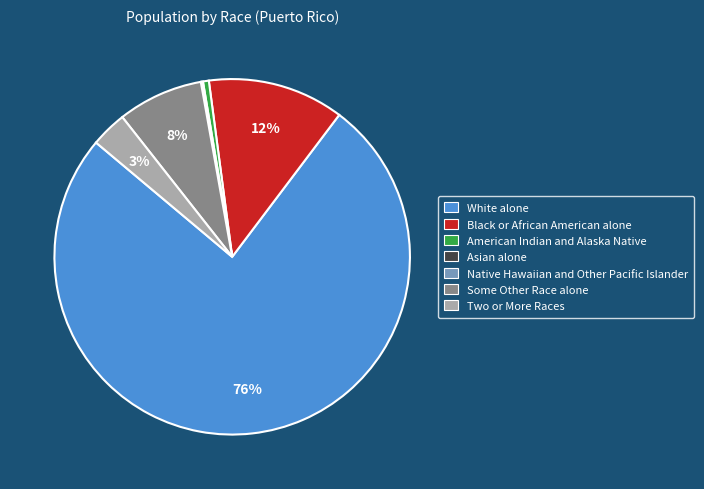

Does White alone account for over 50% of the chart?

Yes